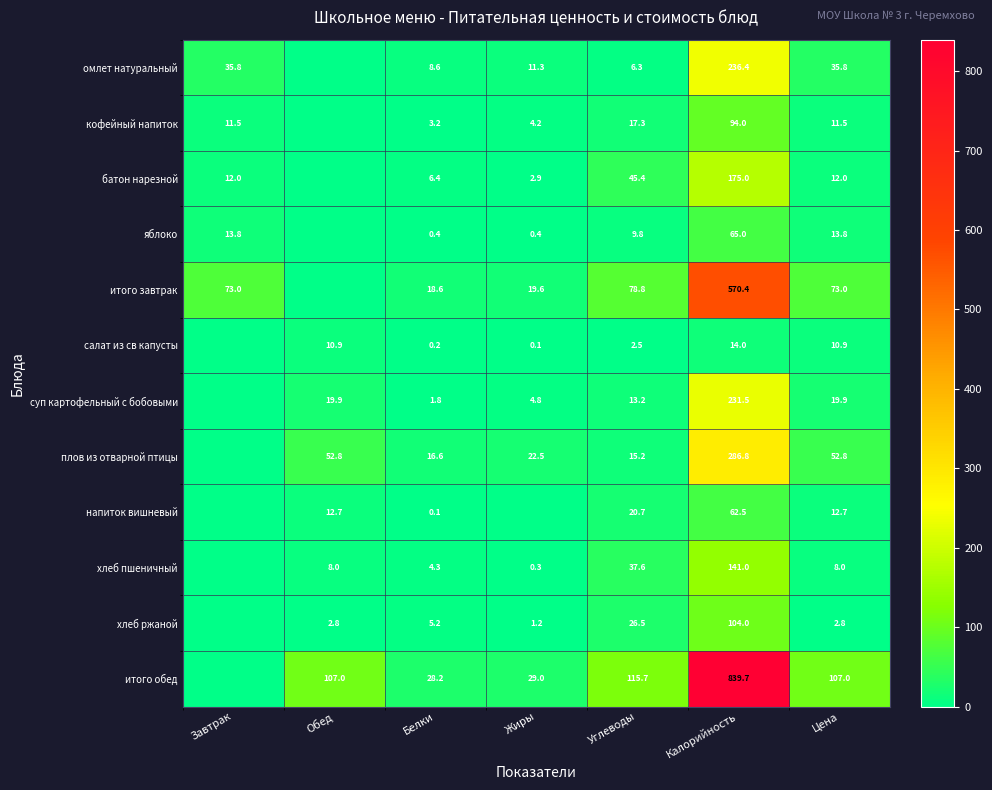

What is the sum of the суп картофельный с бобовыми values at Жиры and Калорийность?

236.3